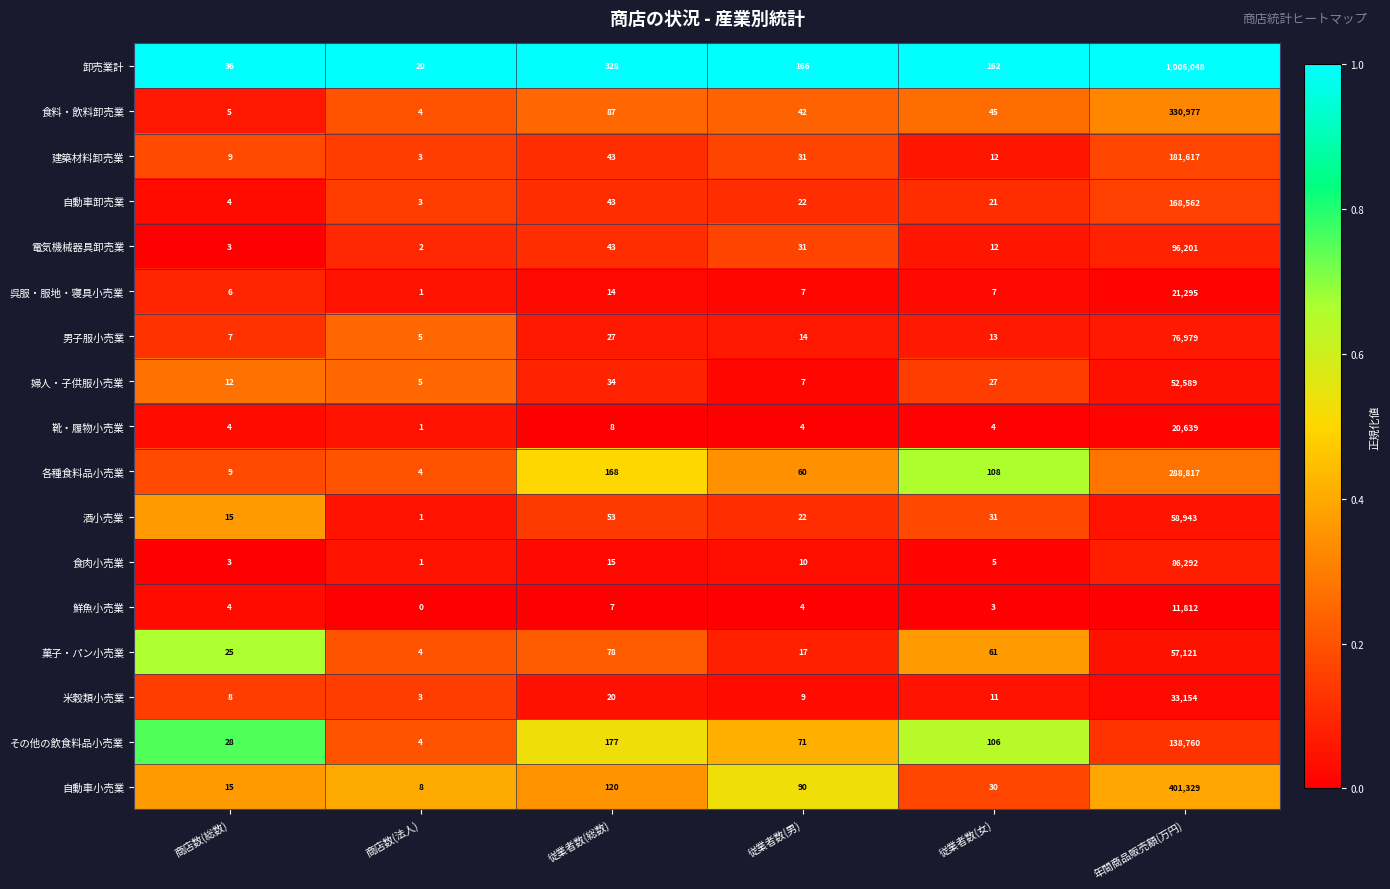

What is the lowest value of the 卸売業計 series?

20